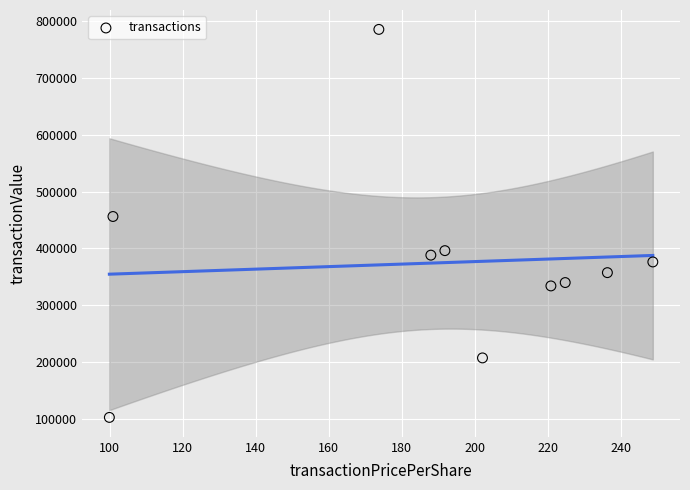

What is the average Y value?

374373